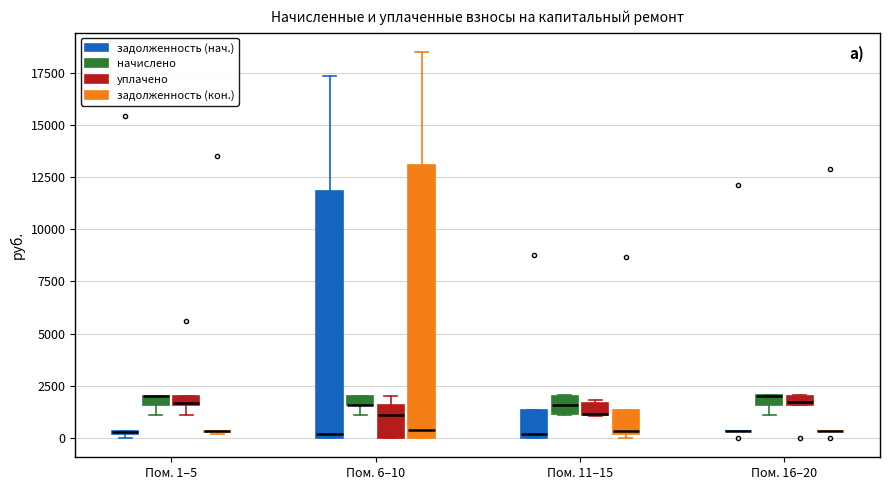

Which box is the tallest, from its lower edge to its upper edge?

Пом. 6–10 (задолженность (кон.))